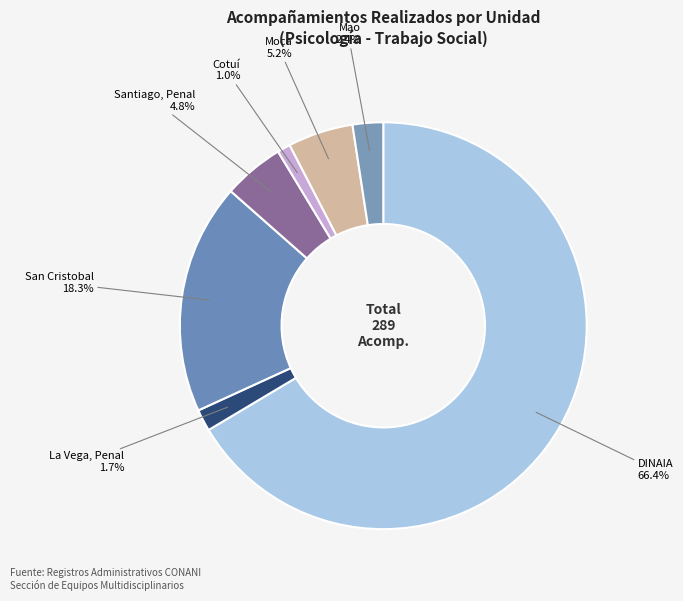

True or false: San Cristobal accounts for 18% of the total.

True